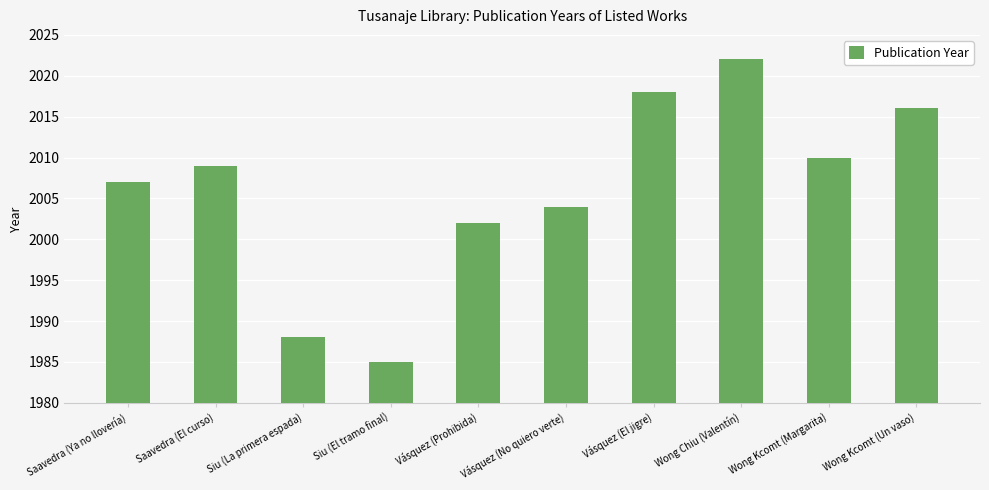

Rank the categories by value from highest to lowest.

Wong Chiu (Valentín), Vásquez (El jigre), Wong Kcomt (Un vaso), Wong Kcomt (Margarita), Saavedra (El curso), Saavedra (Ya no llovería), Vásquez (No quiero verte), Vásquez (Prohibida), Siu (La primera espada), Siu (El tramo final)